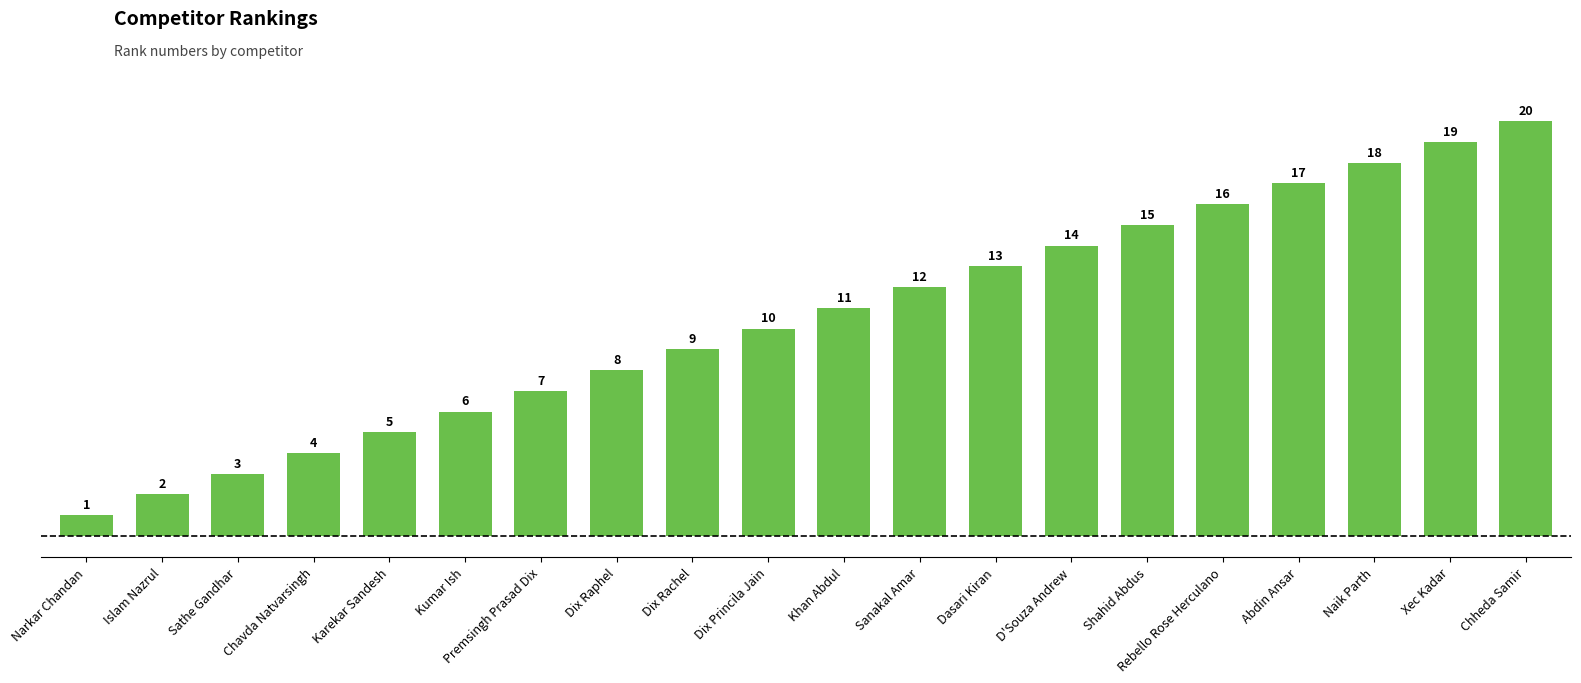

What is the change in value from Khan Abdul to D'Souza Andrew?

+3